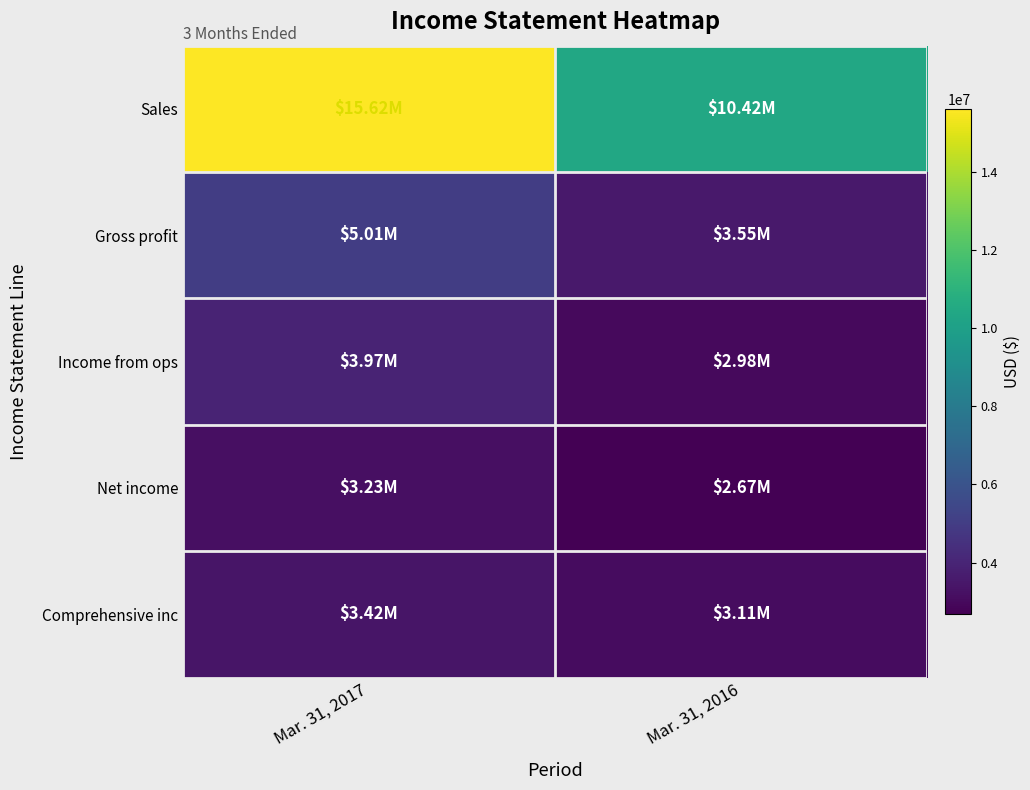

Reading left to right, what are all the values shown in this chart?

Sales: Mar. 31, 2017=15619240	Mar. 31, 2016=10420141
Gross profit: Mar. 31, 2017=5008732	Mar. 31, 2016=3554079
Income from ops: Mar. 31, 2017=3967639	Mar. 31, 2016=2984934
Net income: Mar. 31, 2017=3229702	Mar. 31, 2016=2674249
Comprehensive inc: Mar. 31, 2017=3420686	Mar. 31, 2016=3111446